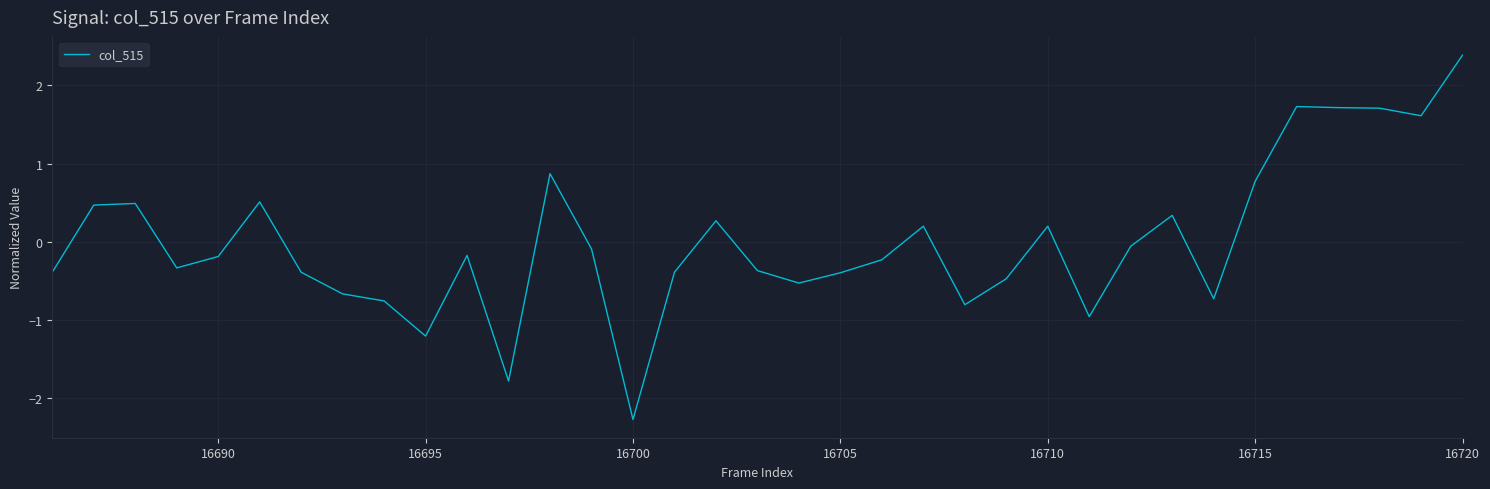

What is the smallest value displayed?

-2.3